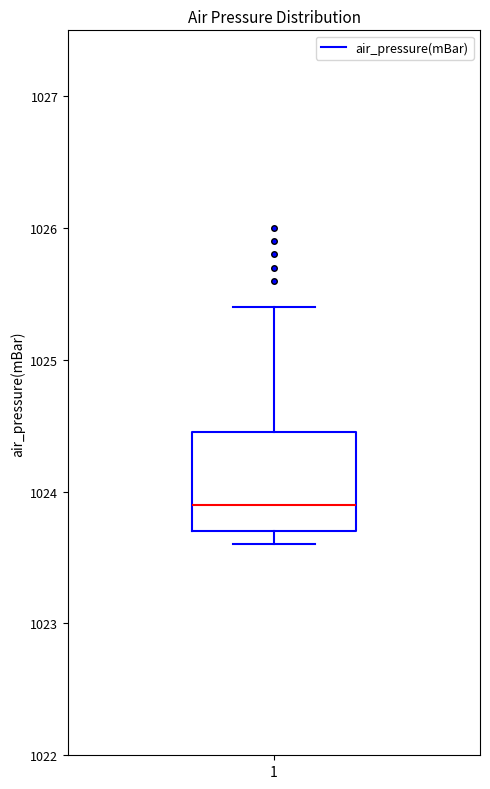

Where does the median line of the box at x = 1 sit on the y-axis? The values are not printed on the chart, so give them approximately, as read against the axis.

1023.9